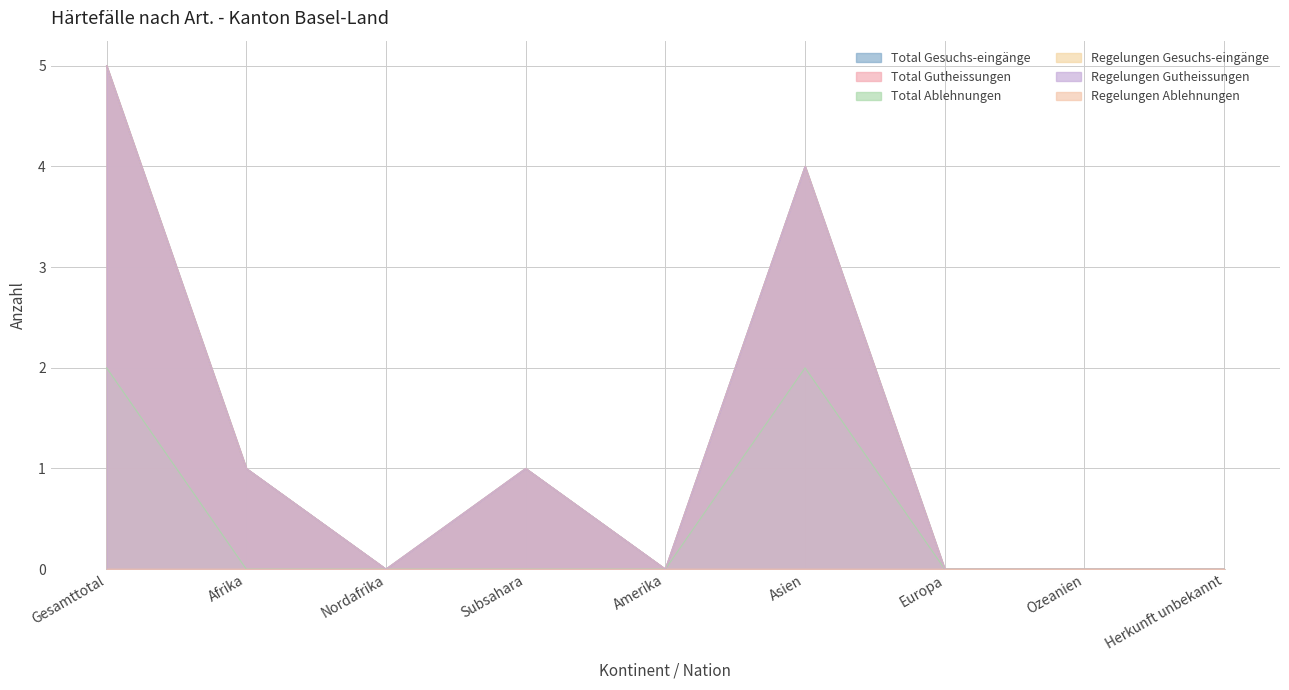

True or false: Regelungen Gesuchs-eingänge and Regelungen Gutheissungen intersect in this chart.

False